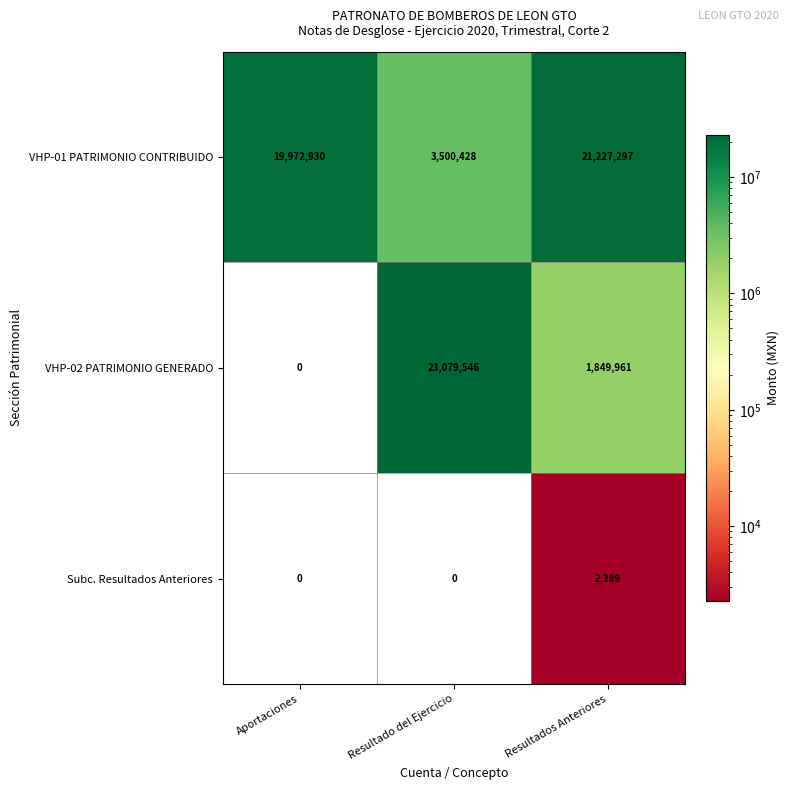

True or false: VHP-02 PATRIMONIO GENERADO has a value of 534853 at Resultados Anteriores.

False